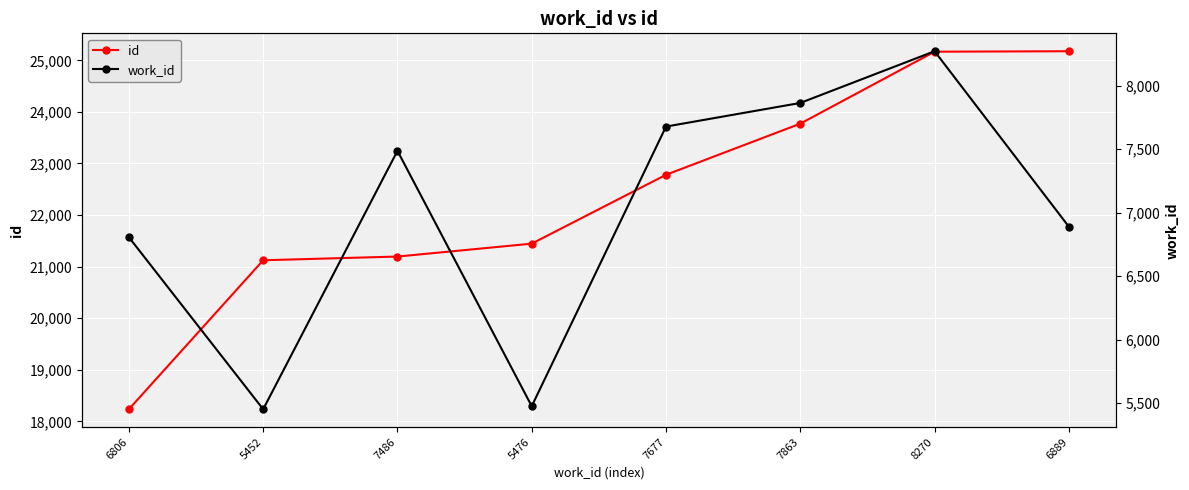

True or false: id and work_id intersect in this chart.

False